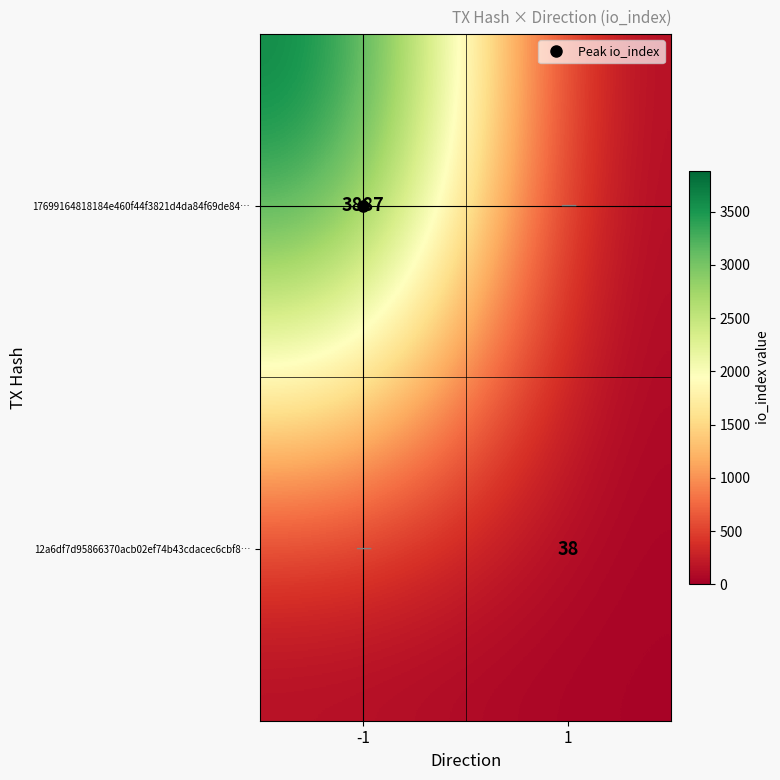

What is the average value of the 12a6df7d95866370acb02ef74b43cdacec6cbf8… series?

19